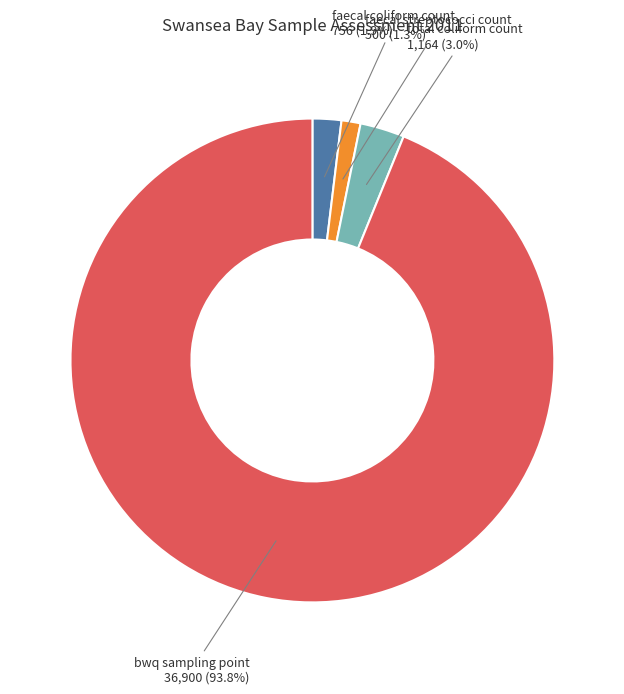

To the nearest percent, what percentage of the pie is bwq sampling point?

94%